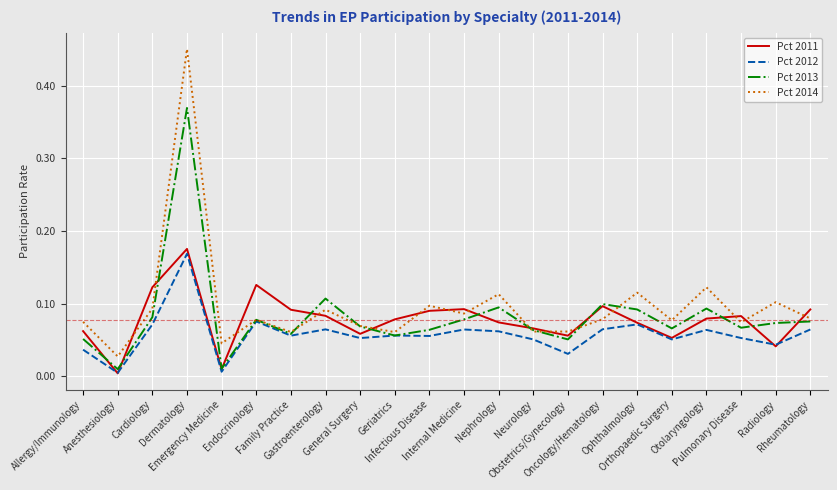

Count the number of data series in this chart.

4